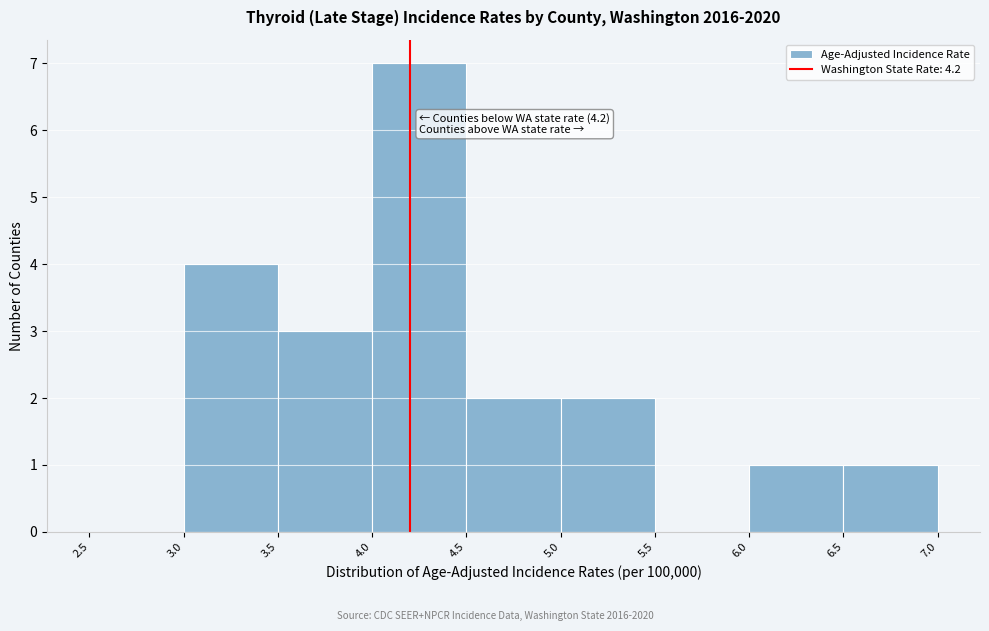

Which range on the x-axis has the tallest bar?

4.0 to 4.5